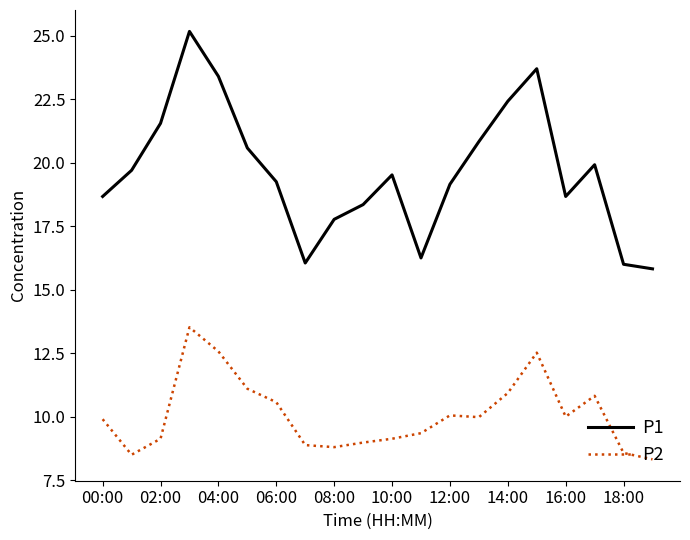

What is the average value of the P1 series?

19.6